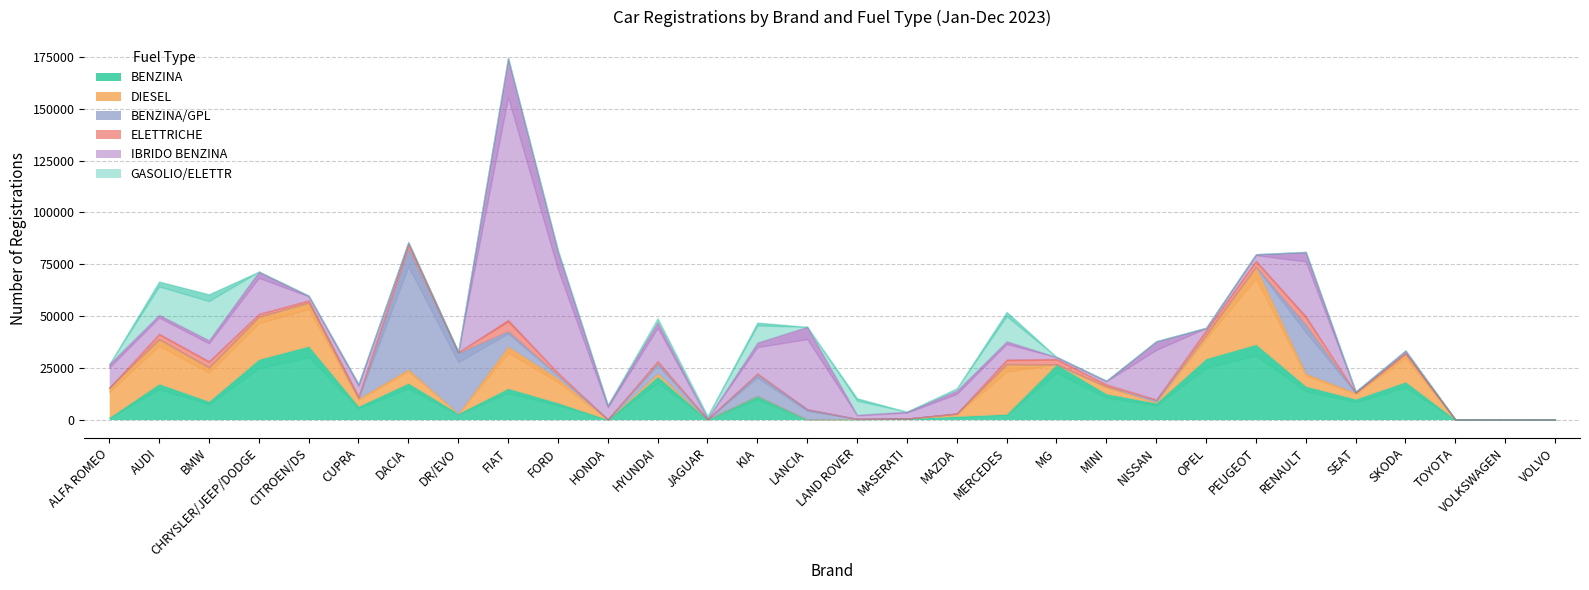

Reading right to left, transcribe all the data shown in this chart.

BENZINA: VOLVO=0	VOLKSWAGEN=0	TOYOTA=0	SKODA=18215	SEAT=9897	RENAULT=16105	PEUGEOT=36298	OPEL=29430	NISSAN=7997	MINI=12438	MG=26651	MERCEDES=2656	MAZDA=1581	MASERATI=500	LAND ROVER=231	LANCIA=4	KIA=11440	JAGUAR=150	HYUNDAI=20806	HONDA=45	FORD=8073	FIAT=15054	DR/EVO=2928	DACIA=17597	CUPRA=6404	CITROEN/DS=35451	CHRYSLER/JEEP/DODGE=29093	BMW=8813	AUDI=17261	ALFA ROMEO=1038
DIESEL: VOLVO=0	VOLKSWAGEN=0	TOYOTA=0	SKODA=13561	SEAT=3079	RENAULT=6108	PEUGEOT=37427	OPEL=11444	NISSAN=304	MINI=3552	MG=0	MERCEDES=24099	MAZDA=1236	MASERATI=0	LAND ROVER=95	LANCIA=1	KIA=0	JAGUAR=10	HYUNDAI=1526	HONDA=0	FORD=11765	FIAT=20299	DR/EVO=48	DACIA=6705	CUPRA=3838	CITROEN/DS=21007	CHRYSLER/JEEP/DODGE=20510	BMW=16361	AUDI=21605	ALFA ROMEO=14329
BENZINA/GPL: VOLVO=0	VOLKSWAGEN=0	TOYOTA=0	SKODA=0	SEAT=0	RENAULT=23499	PEUGEOT=0	OPEL=0	NISSAN=1007	MINI=0	MG=0	MERCEDES=0	MAZDA=0	MASERATI=0	LAND ROVER=0	LANCIA=4980	KIA=10347	JAGUAR=0	HYUNDAI=4792	HONDA=0	FORD=1661	FIAT=7314	DR/EVO=29166	DACIA=58335	CUPRA=0	CITROEN/DS=0	CHRYSLER/JEEP/DODGE=1	BMW=0	AUDI=0	ALFA ROMEO=0
ELETTRICHE: VOLVO=0	VOLKSWAGEN=0	TOYOTA=0	SKODA=536	SEAT=0	RENAULT=4252	PEUGEOT=3046	OPEL=2354	NISSAN=415	MINI=1059	MG=2694	MERCEDES=2278	MAZDA=155	MASERATI=11	LAND ROVER=0	LANCIA=0	KIA=514	JAGUAR=40	HYUNDAI=1174	HONDA=70	FORD=1156	FIAT=5517	DR/EVO=501	DACIA=2245	CUPRA=1011	CITROEN/DS=1128	CHRYSLER/JEEP/DODGE=1496	BMW=3101	AUDI=2609	ALFA ROMEO=0
IBRIDO BENZINA: VOLVO=0	VOLKSWAGEN=0	TOYOTA=0	SKODA=1022	SEAT=560	RENAULT=30984	PEUGEOT=3067	OPEL=1081	NISSAN=28109	MINI=1705	MG=918	MERCEDES=8782	MAZDA=11059	MASERATI=3330	LAND ROVER=2004	LANCIA=39829	KIA=14923	JAGUAR=383	HYUNDAI=18776	HONDA=6828	FORD=58597	FIAT=126386	DR/EVO=9	DACIA=687	CUPRA=5882	CITROEN/DS=2236	CHRYSLER/JEEP/DODGE=20352	BMW=10052	AUDI=9123	ALFA ROMEO=11419
GASOLIO/ELETTR: VOLVO=0	VOLKSWAGEN=0	TOYOTA=0	SKODA=0	SEAT=0	RENAULT=0	PEUGEOT=0	OPEL=0	NISSAN=0	MINI=0	MG=0	MERCEDES=14220	MAZDA=1098	MASERATI=0	LAND ROVER=7997	LANCIA=0	KIA=9653	JAGUAR=1171	HYUNDAI=1816	HONDA=0	FORD=490	FIAT=0	DR/EVO=0	DACIA=0	CUPRA=0	CITROEN/DS=0	CHRYSLER/JEEP/DODGE=0	BMW=22203	AUDI=16094	ALFA ROMEO=0